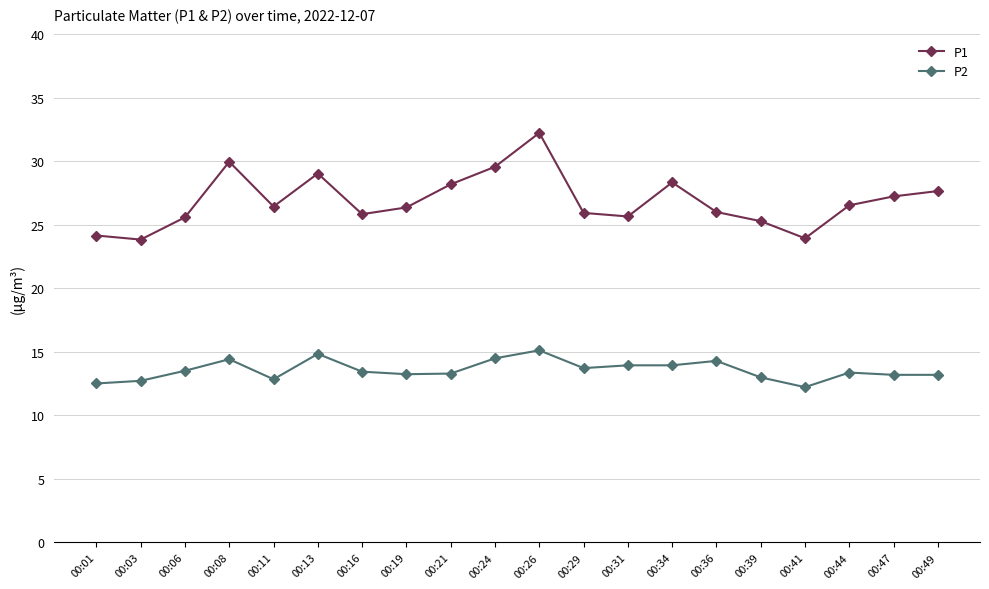

What is the sum of all P1 values?

538.1